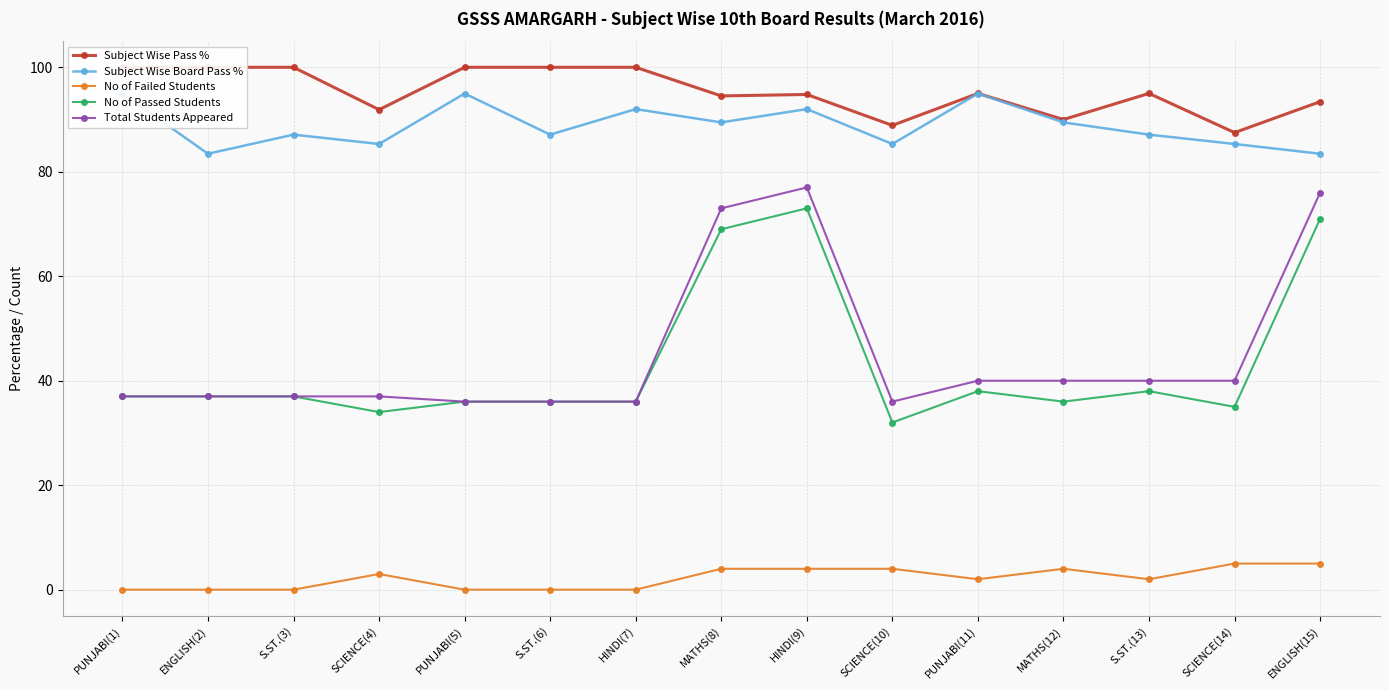

True or false: Subject Wise Board Pass % has a value of 95.0 at PUNJABI(5).

True